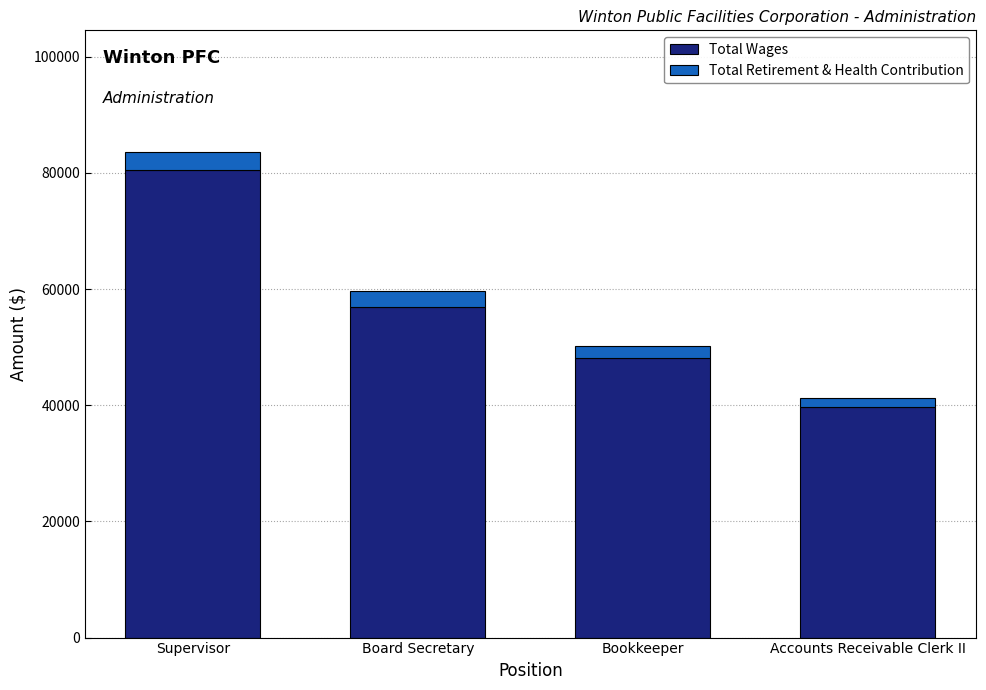

Which category has the highest value in the Total Wages series?

Supervisor